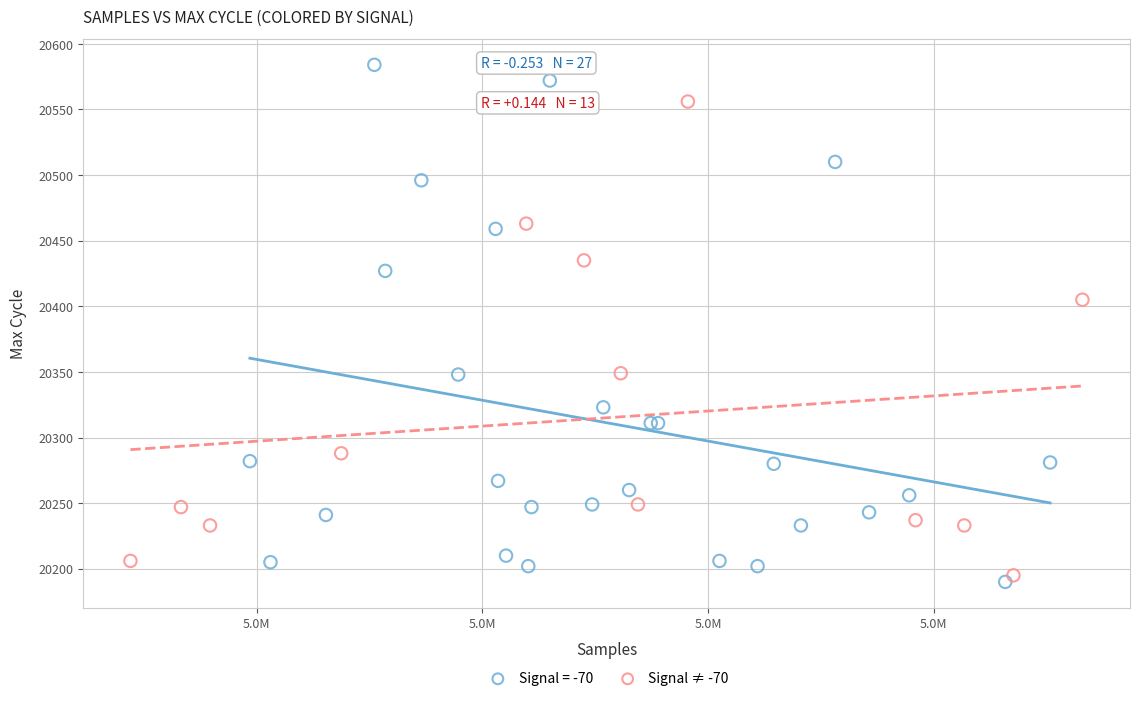

Which series reaches the maximum Y coordinate?

Signal = -70